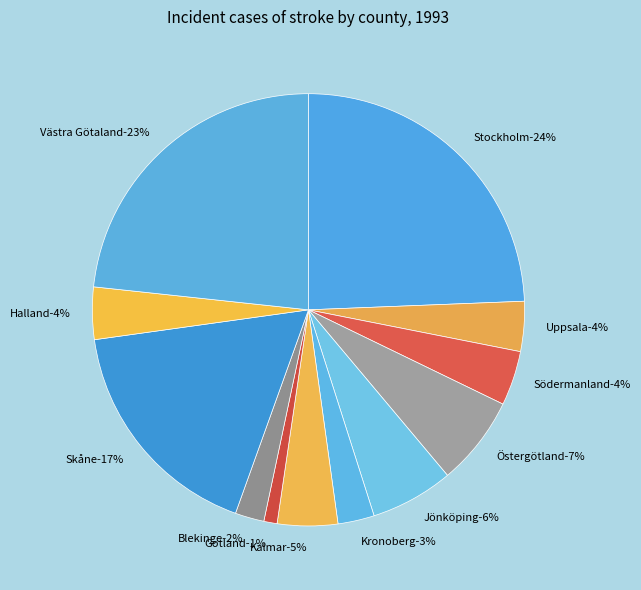

How many segments does this pie chart have?

12